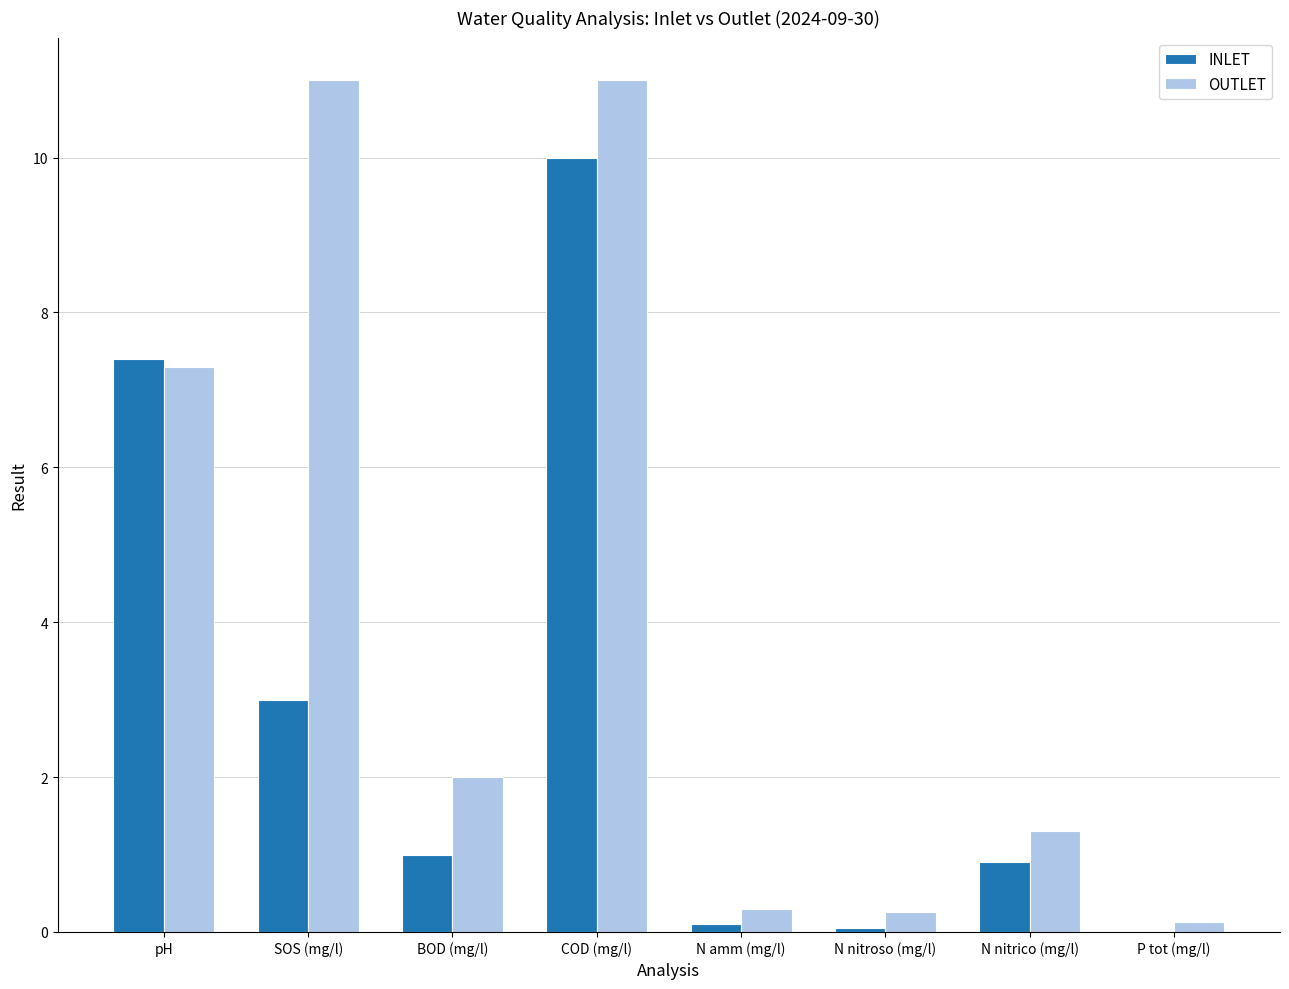

What is the sum of all INLET values?

22.5